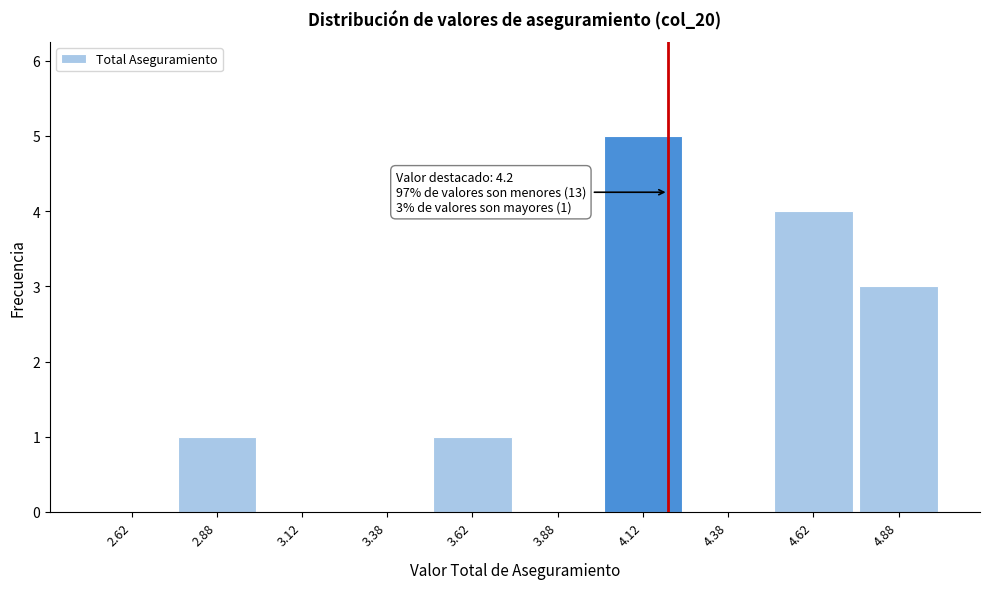

Which range on the x-axis has the tallest bar?

4.00 to 4.25